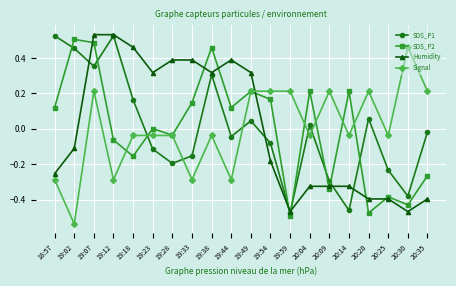

What is the label of the 20th point from the right?

18:57